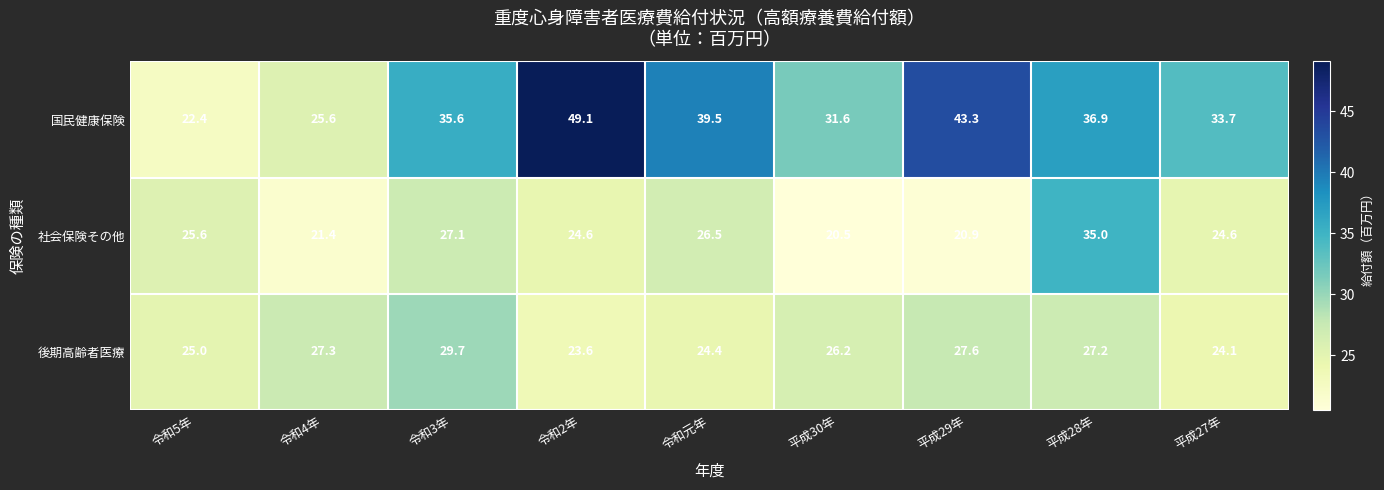

What is the difference between the maximum and minimum values in the 社会保険その他 series?

14.5